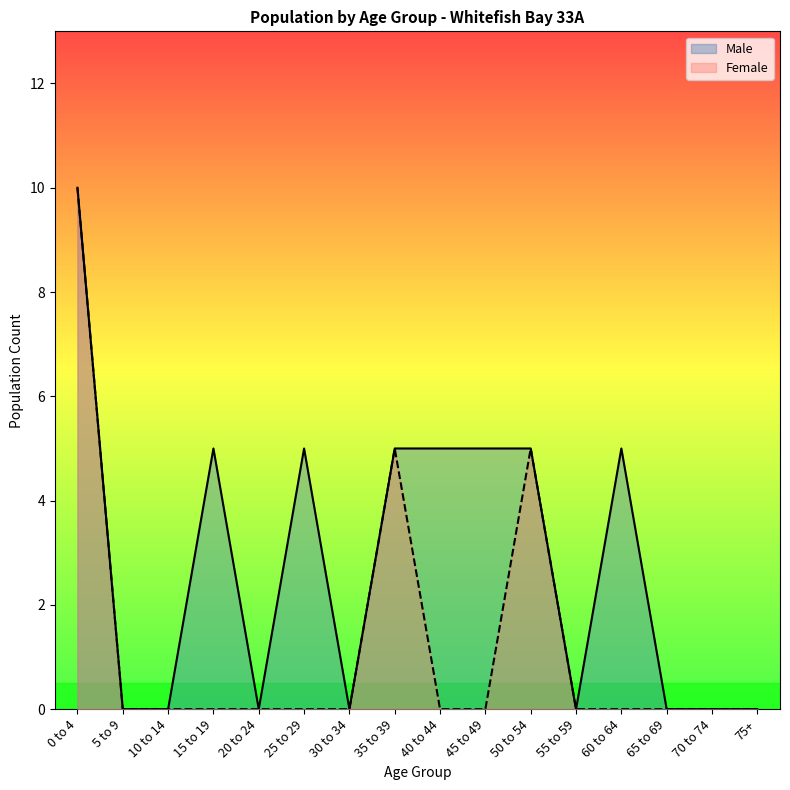

How many data points in Male are above 5?

1